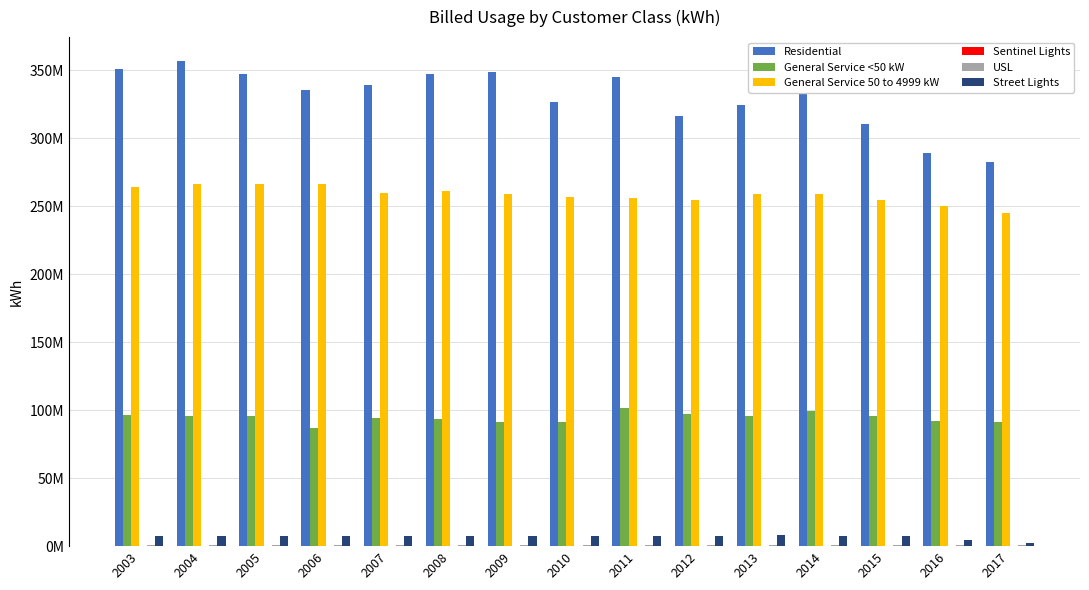

How many groups of bars are there?

15